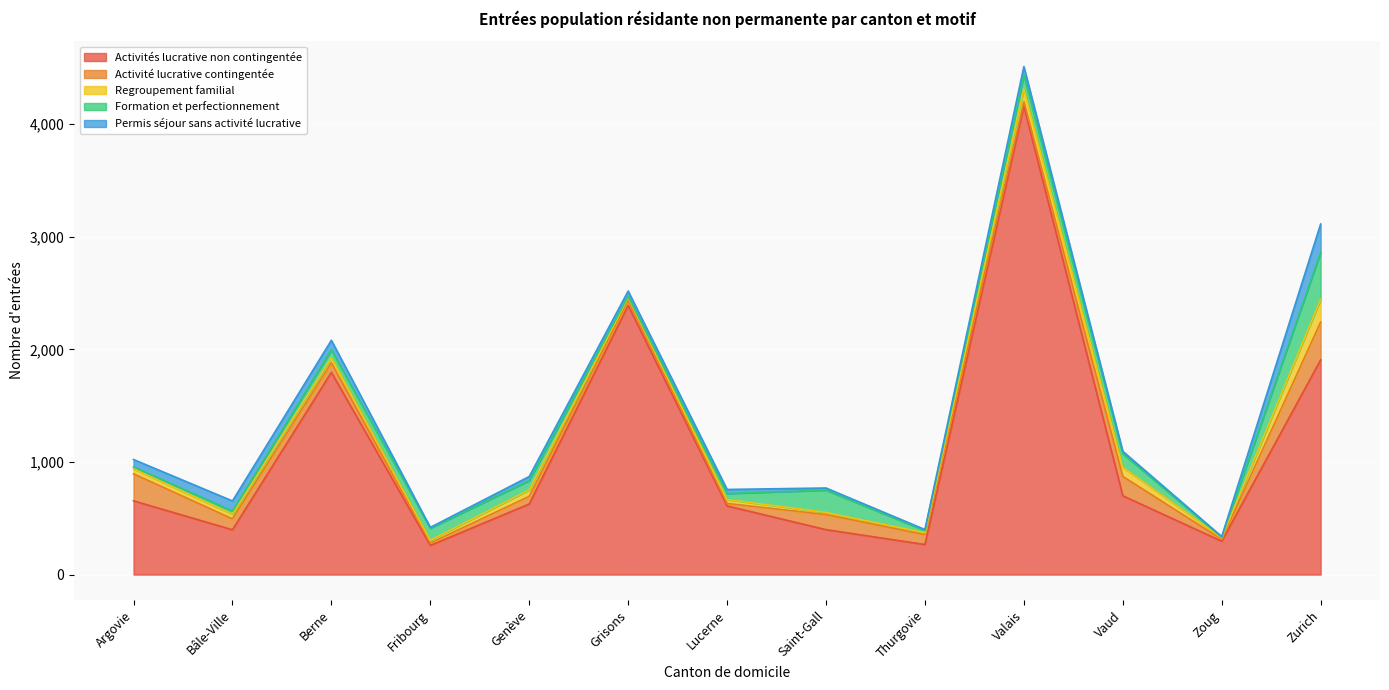

Which series has the largest total across all categories?

Activités lucrative non contingentée